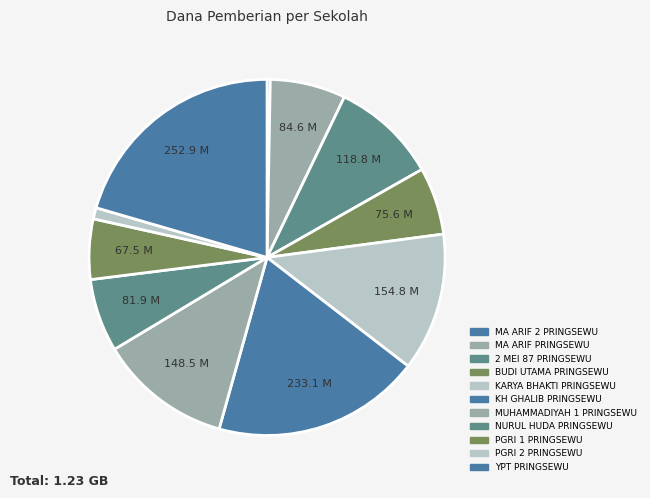

How many slices are in this pie chart?

11